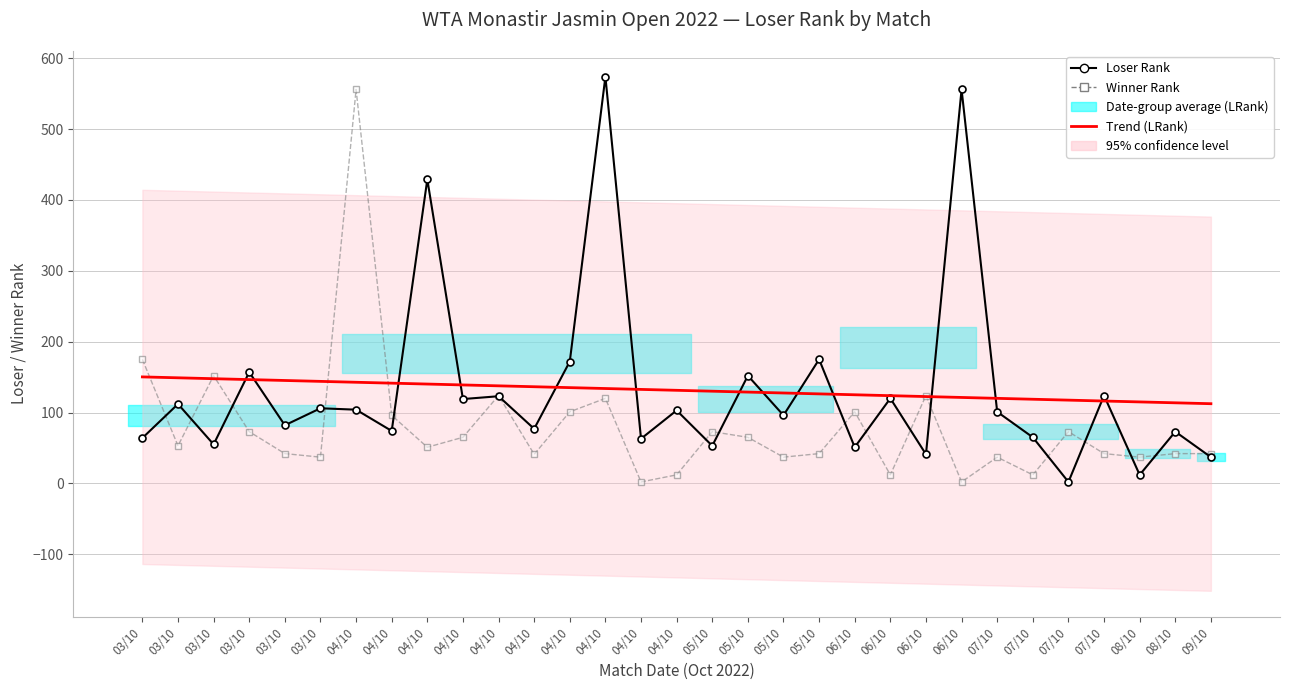

What is the label of the 30th point from the left?

08/10